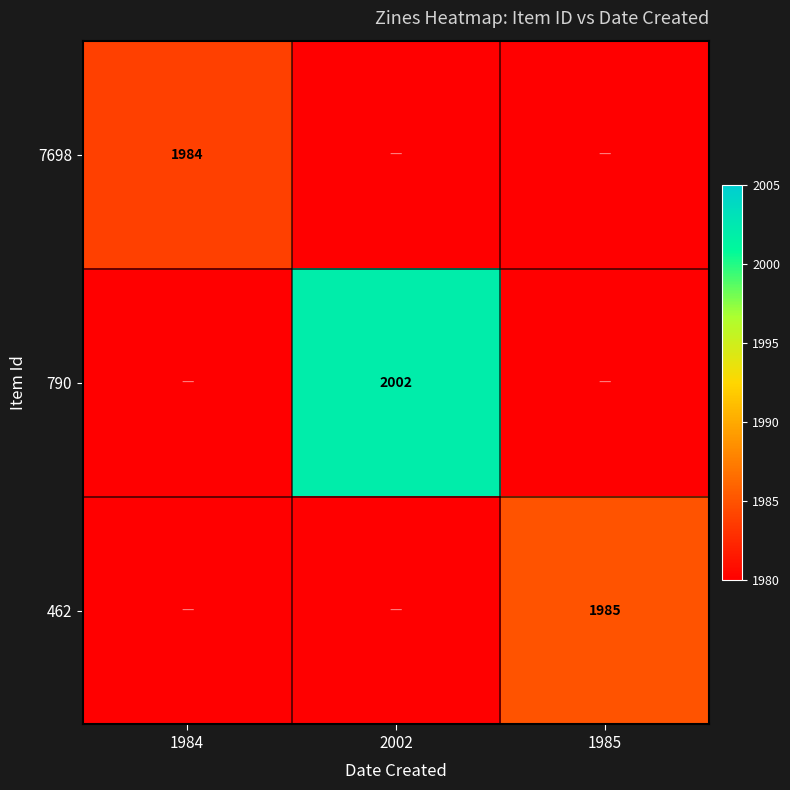

At which label is 790 closest to 1001?

1984